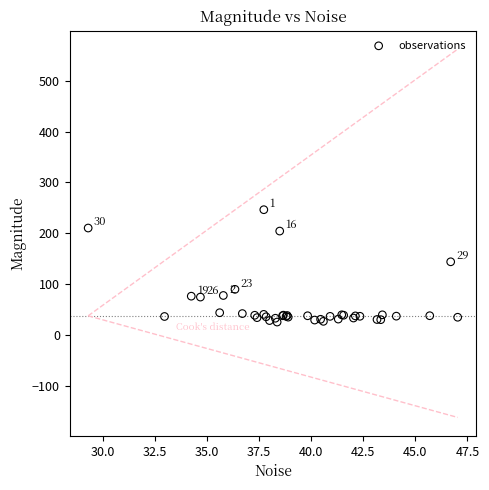

What Y value in the scatter plot is closest to 135?

143.9